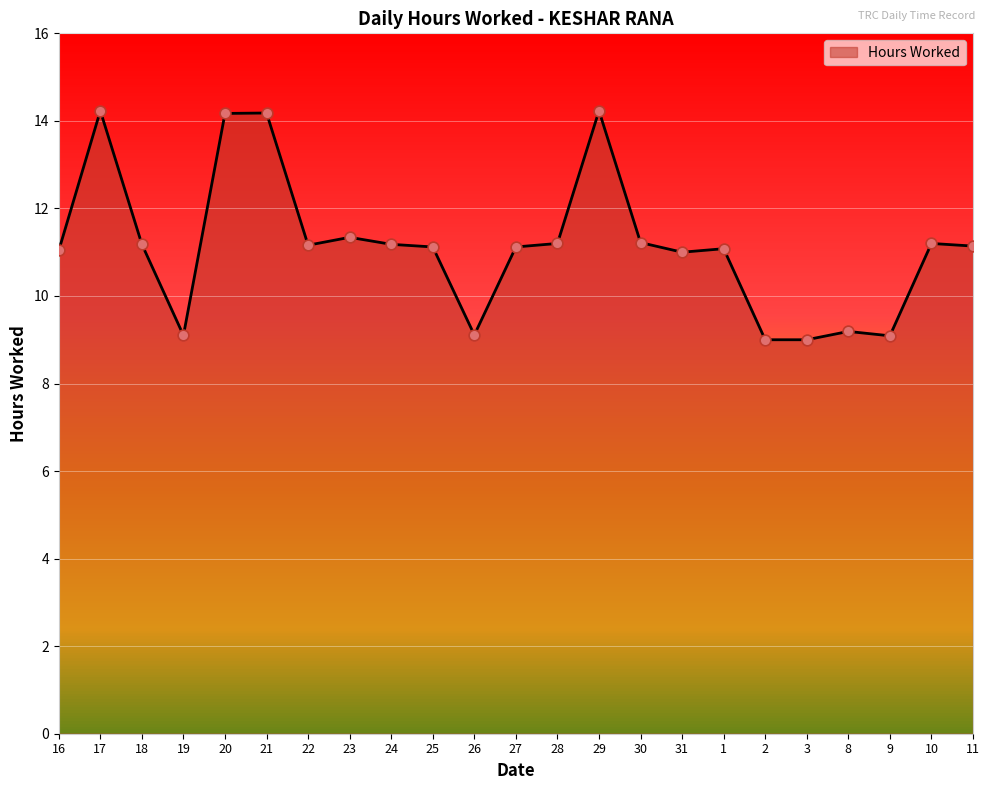

Approximately how many times larger is the value at 19 compared to 24?

0.8